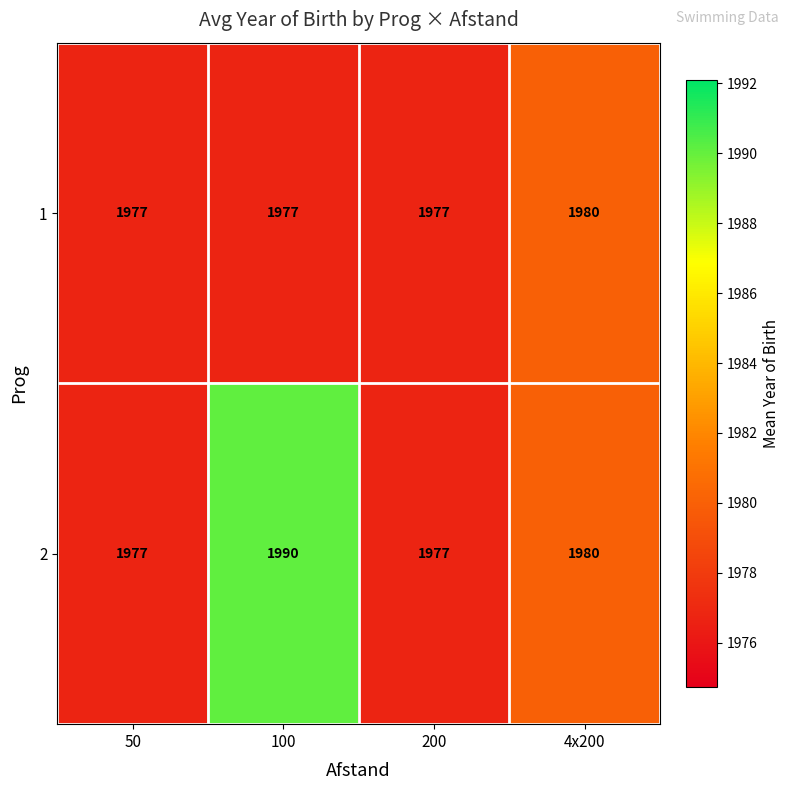

Reading left to right, transcribe all the data shown in this chart.

1: 1977	1977	1977	1980
2: 1977	1990	1977	1980